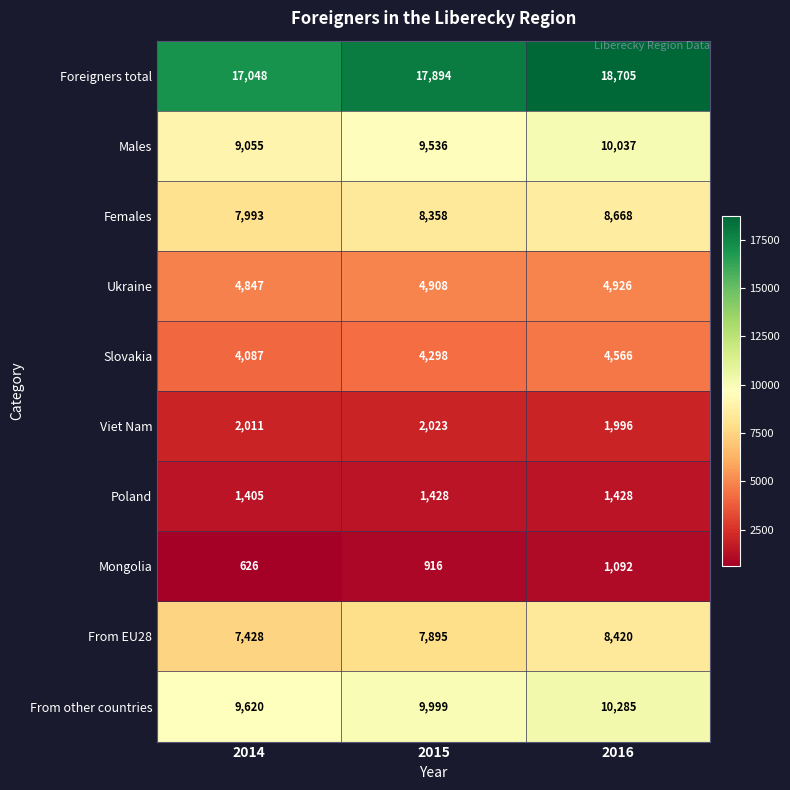

What is the lowest value of the Females series?

7993